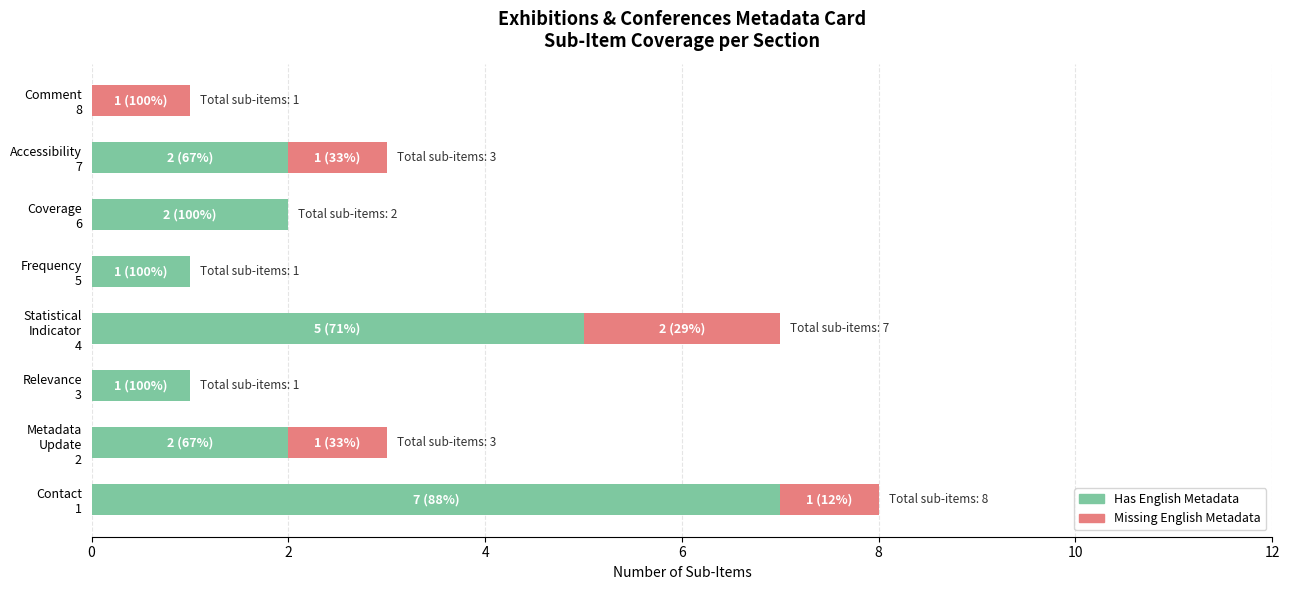

What is the highest value of the Has English Metadata series?

7